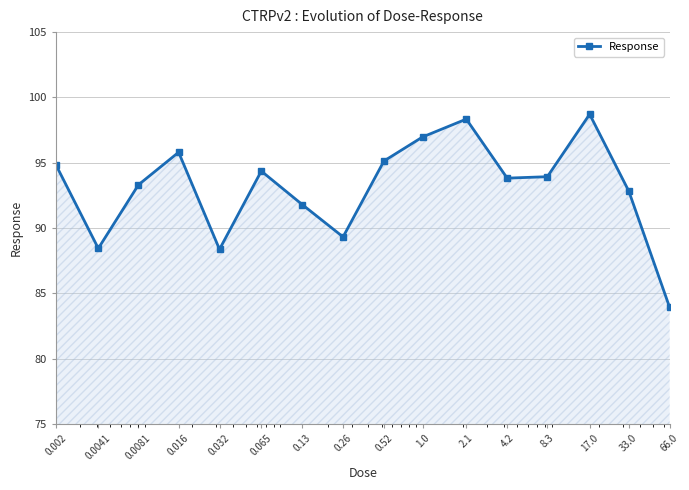

What is the value of the 15th point from the left?

92.8